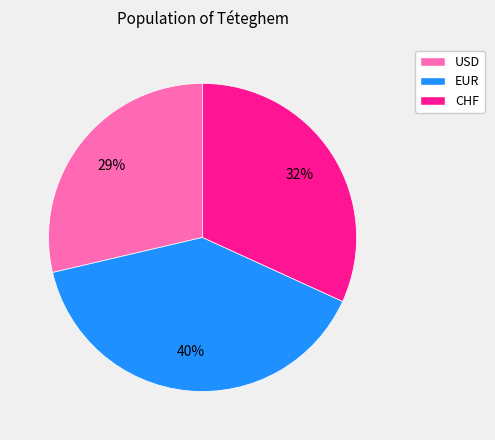

To the nearest percent, what percentage of the pie is USD?

29%